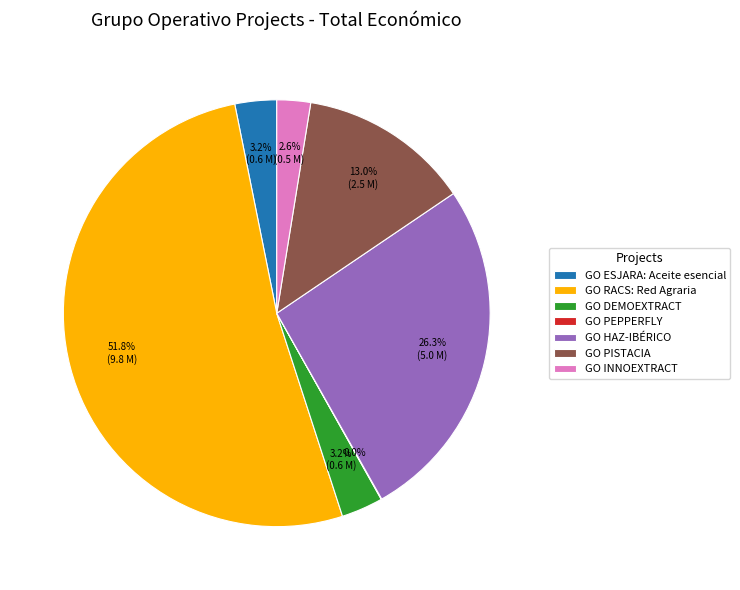

To the nearest percent, what is the combined percentage of GO RACS: Red Agraria and GO HAZ-IBÉRICO?

78%